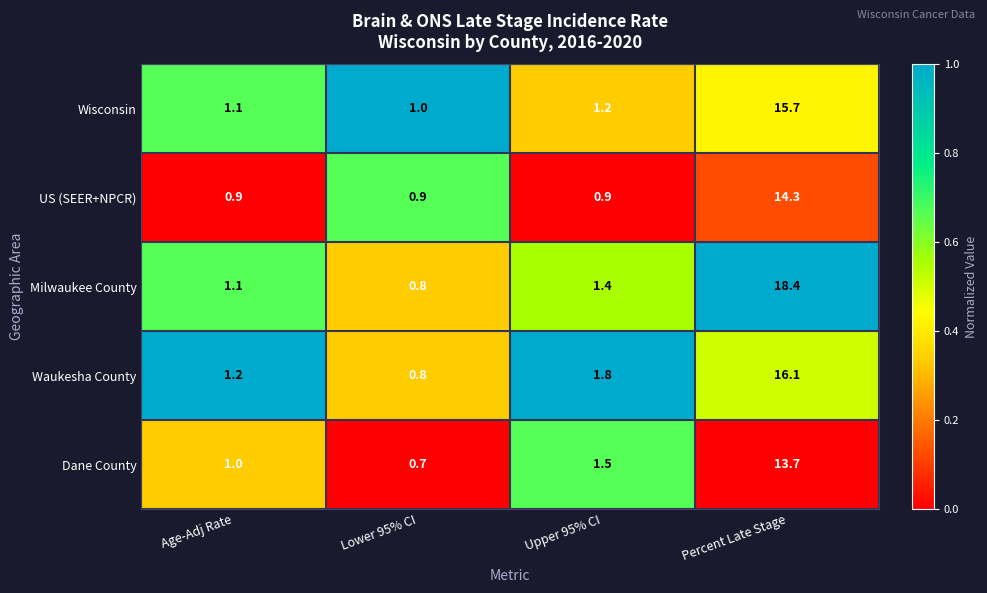

List the series in order of their peak value, lowest first.

Dane County, US (SEER+NPCR), Wisconsin, Waukesha County, Milwaukee County